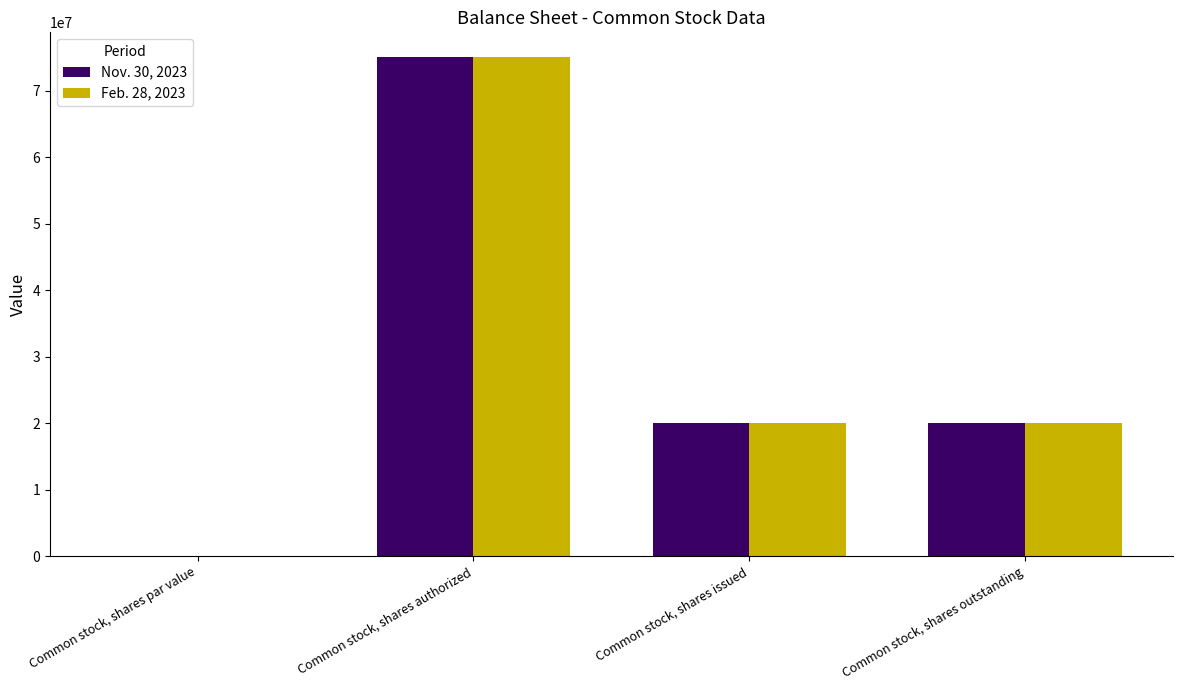

True or false: Feb. 28, 2023 has a value of 19985708.0 at Common stock, shares outstanding.

True